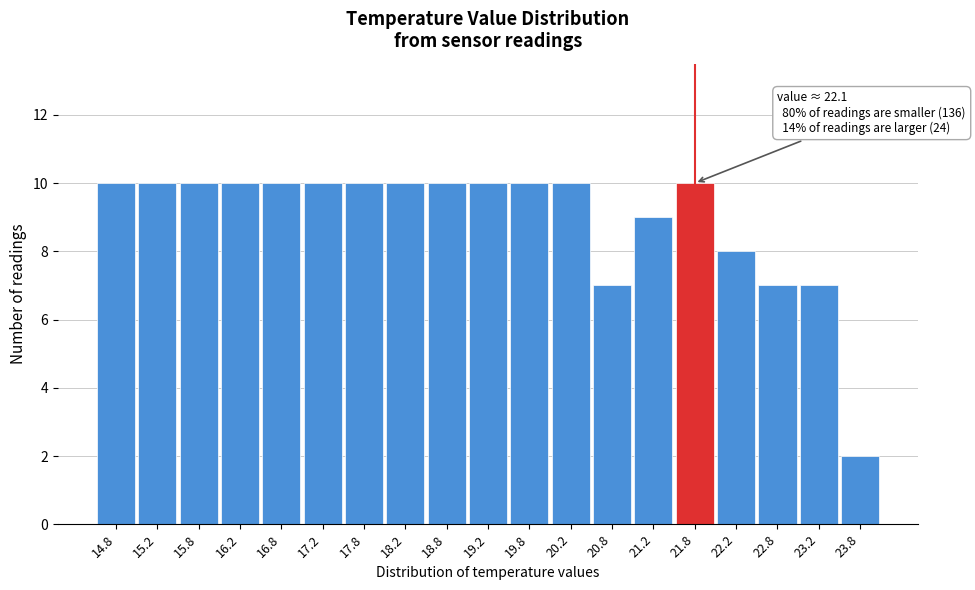

Reading left to right, list all the values displayed in this chart.

10	10	10	10	10	10	10	10	10	10	10	10	7	9	10	8	7	7	2